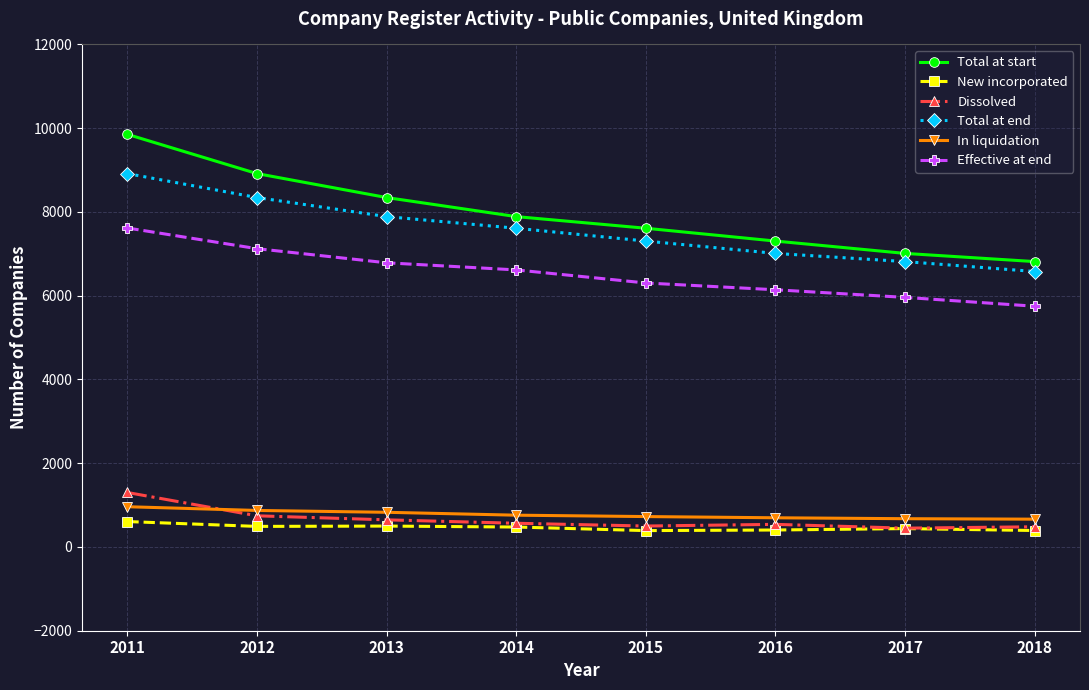

At which category is the sum across all series the highest?

2011